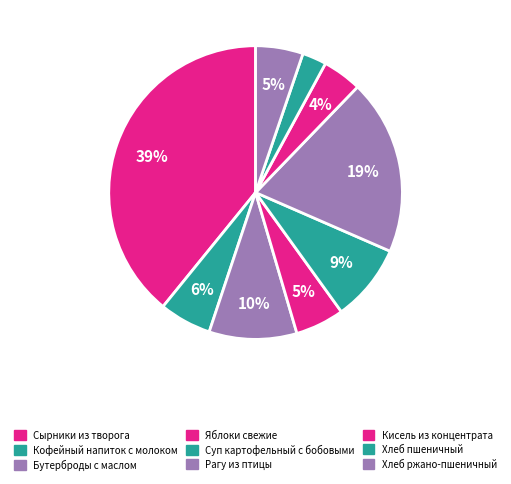

To the nearest percent, what is the average slice percentage?

11%